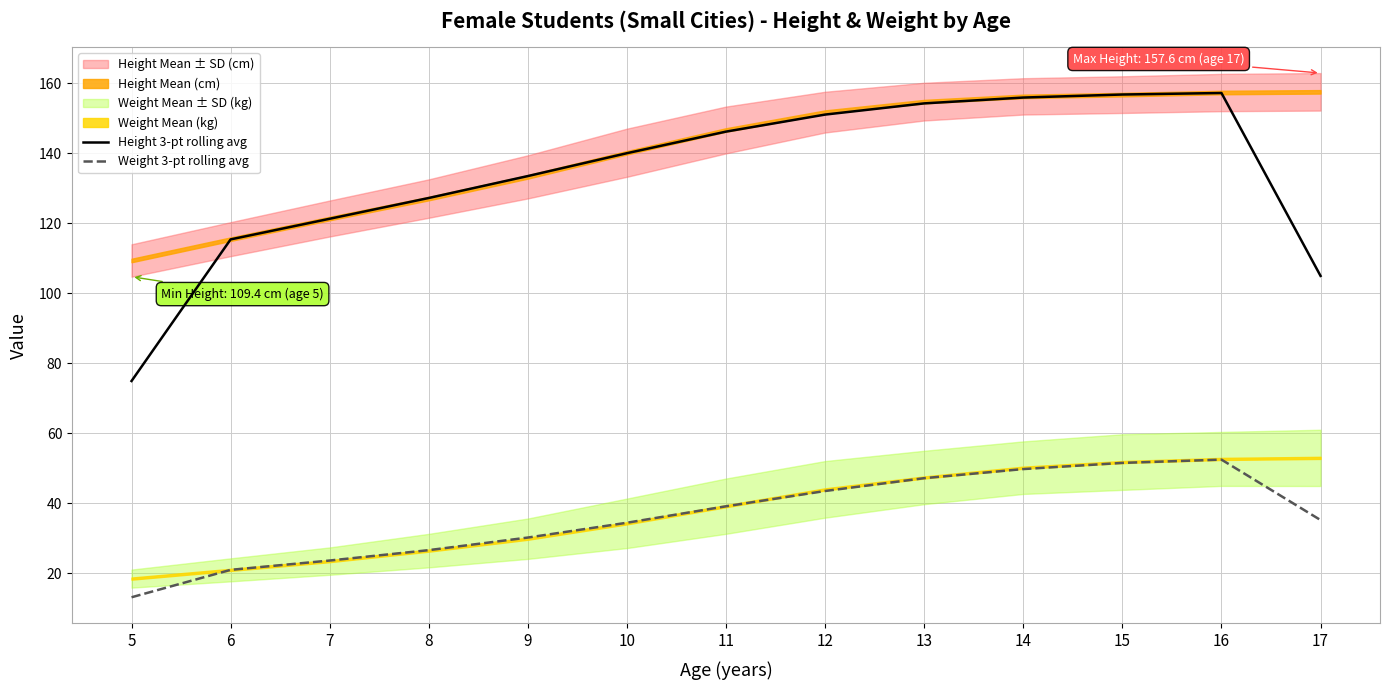

What is the value of the Weight 3-pt rolling avg point at the 7th from the left?

39.2